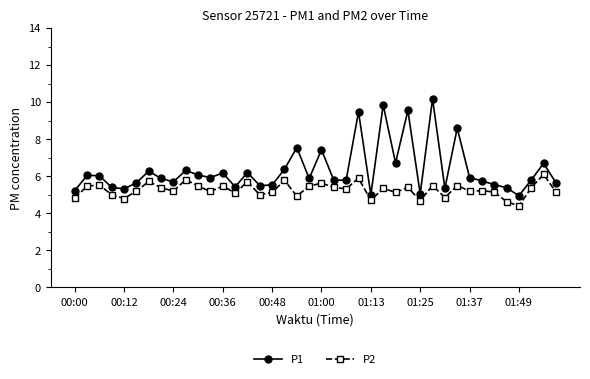

Count the number of data series in this chart.

2